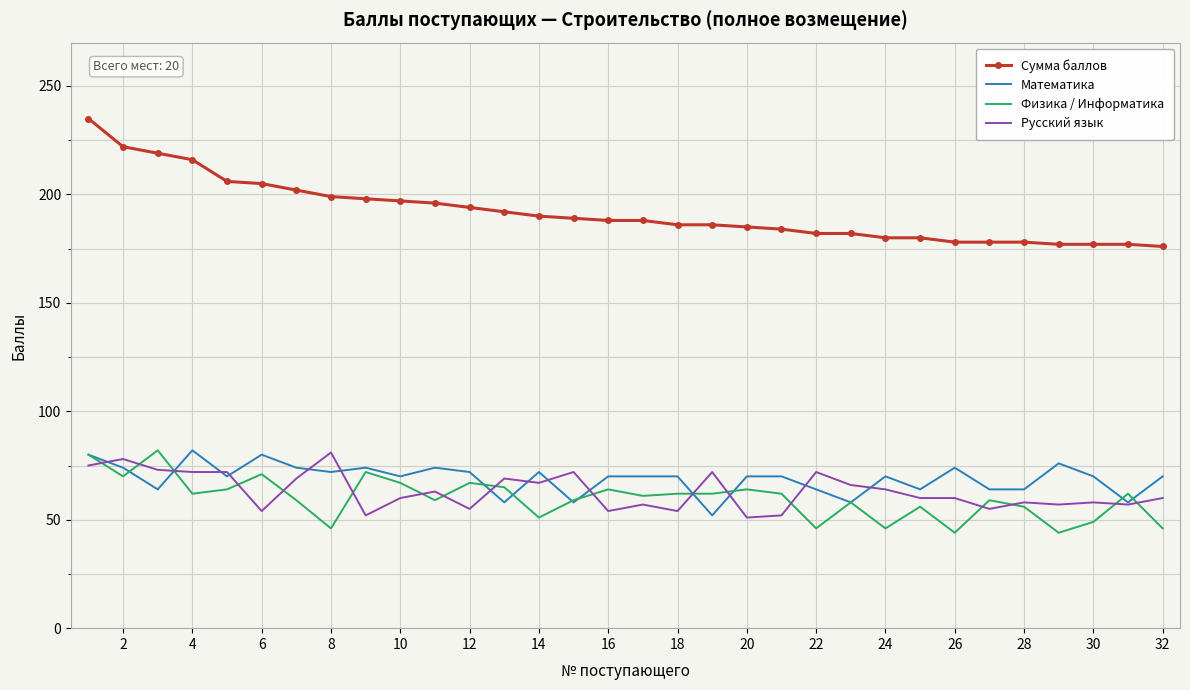

What is the minimum value shown in the chart?

44